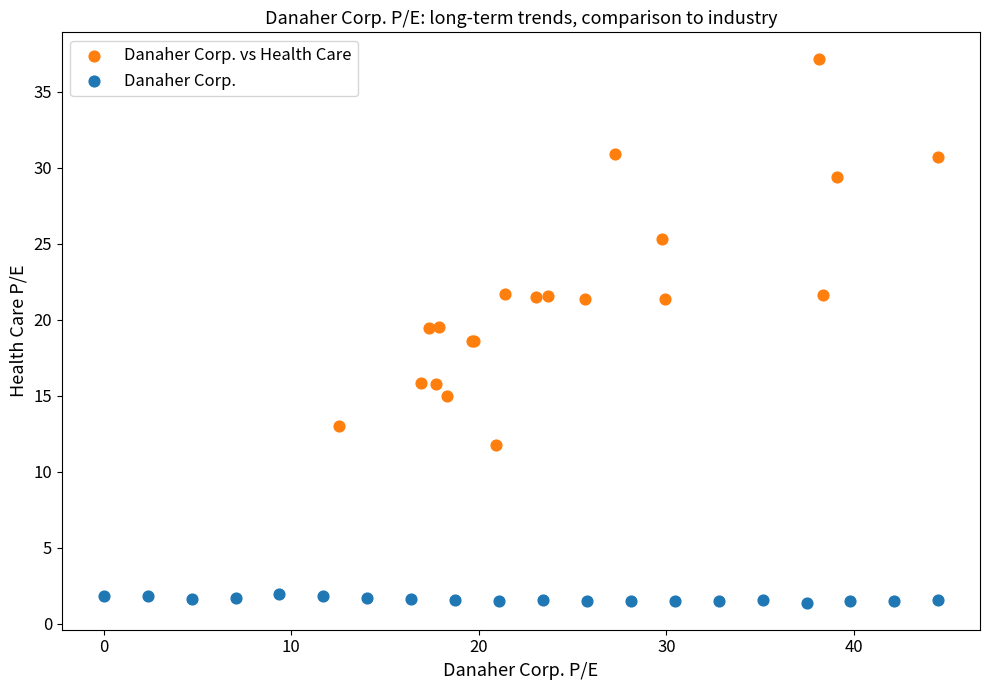

What are all the series names shown in the legend?

Danaher Corp. vs Health Care, Danaher Corp.